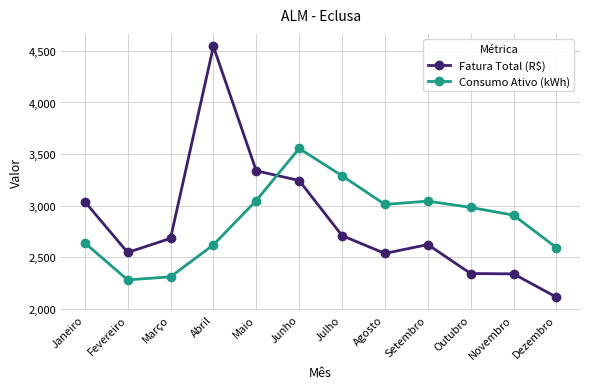

True or false: Fatura Total (R$) has more than 1 interior local peaks.

True